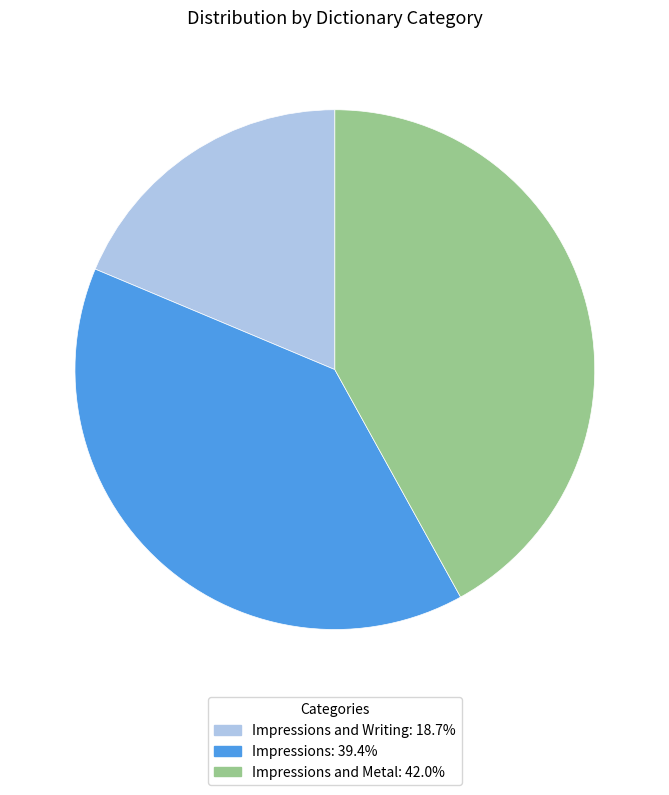

Is there any slice that represents more than half of the pie?

No